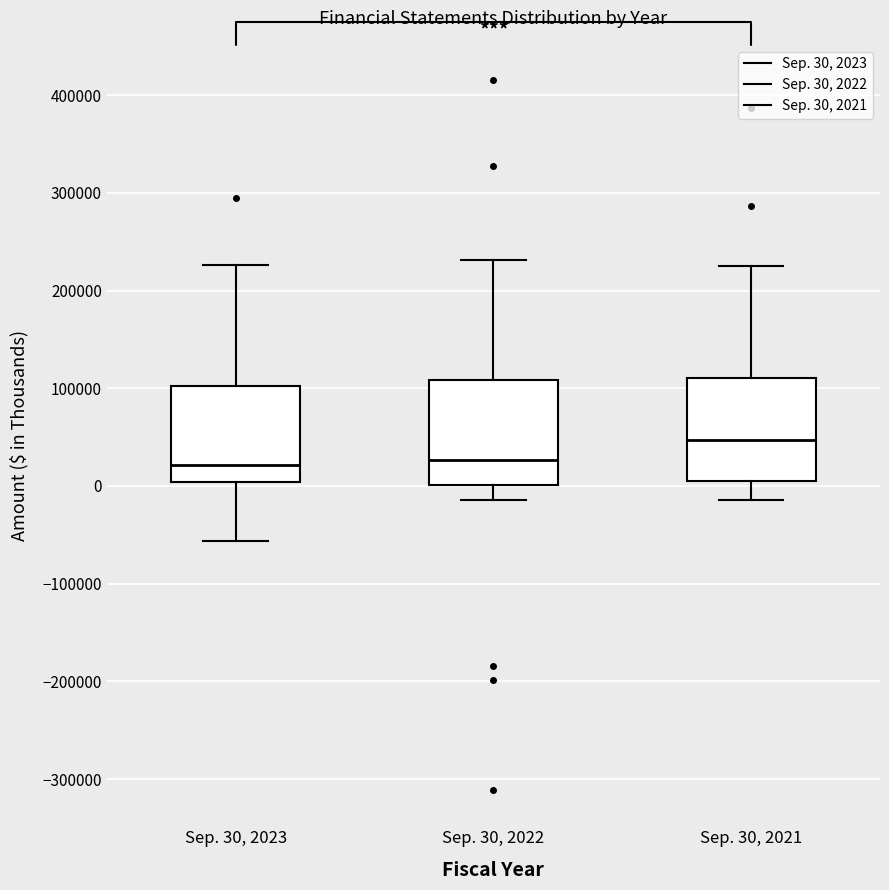

Where does the lower whisker of the box for Sep. 30, 2021 end on the y-axis? The values are not printed on the chart, so give them approximately, as read against the axis.

-10000